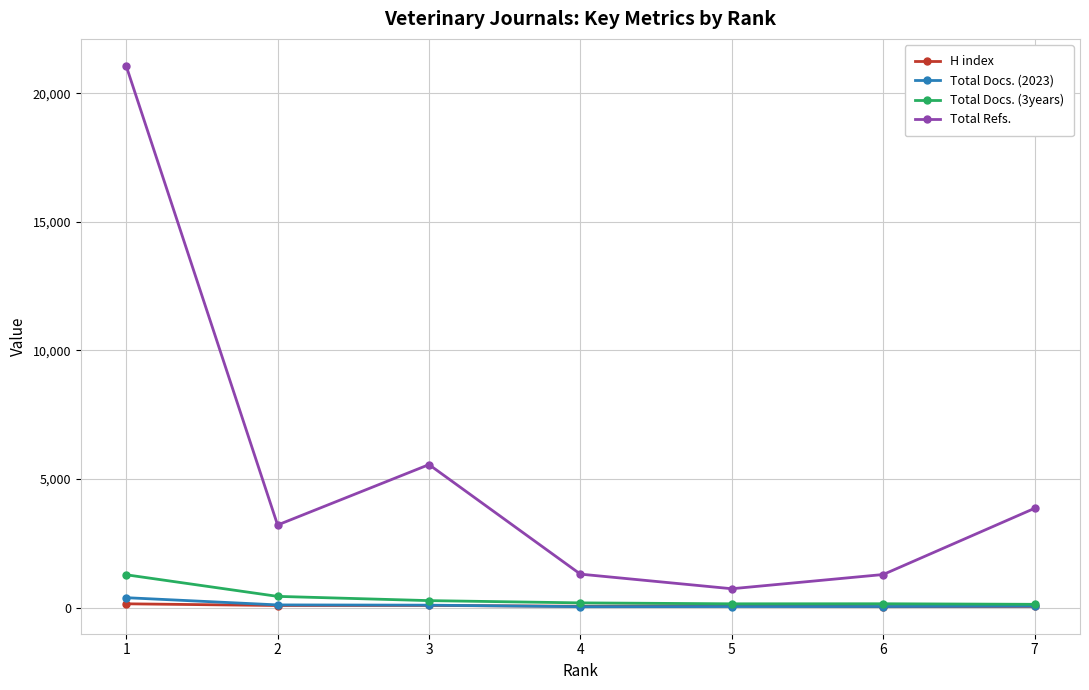

How many lines are shown in the chart?

4